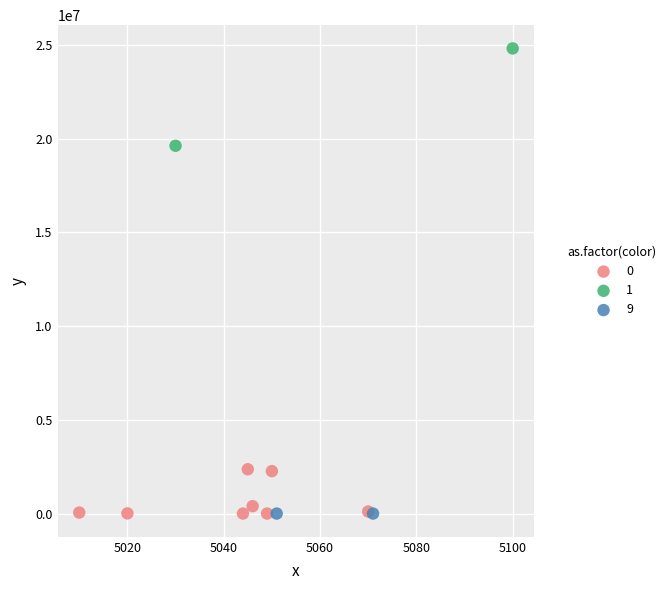

What are all the series names shown in the legend?

0, 1, 9